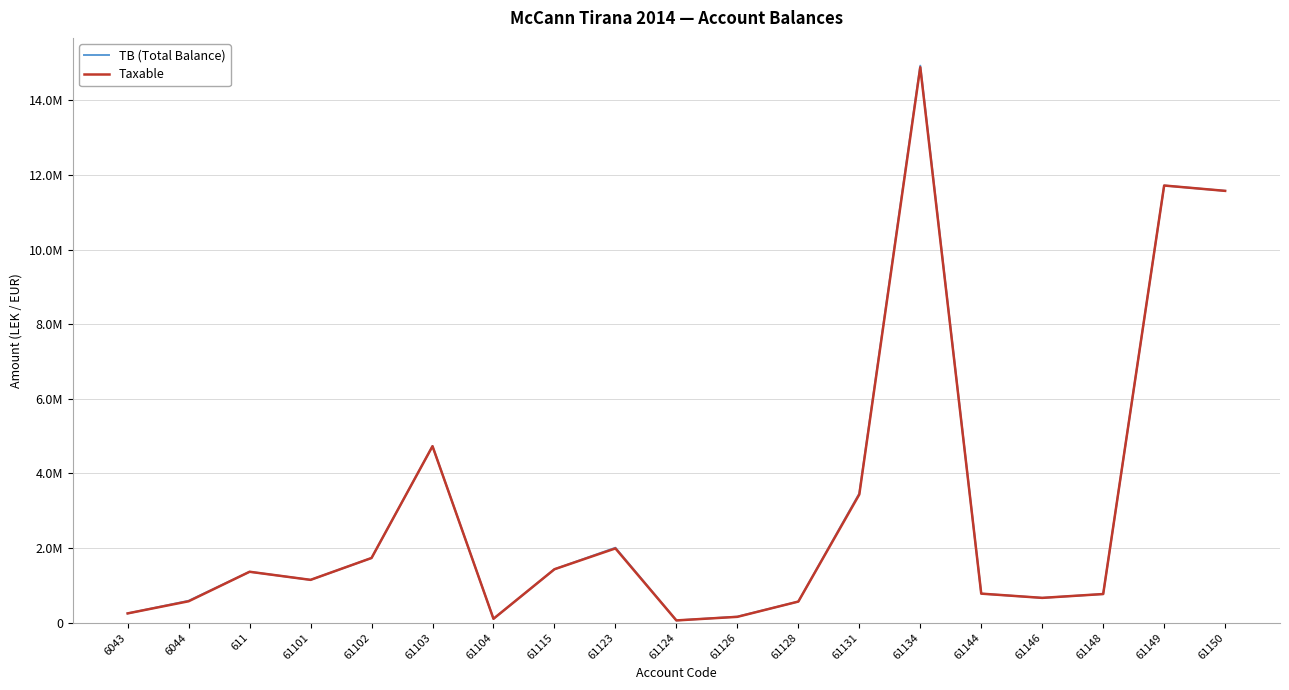

Reading left to right, what are all the values shown in this chart?

TB (Total Balance): 6043=250227.1	6044=588118.9	611=1366068.5	61101=1149043.7	61102=1735151.5	61103=4735066.9	61104=105900.0	61115=1434003.2	61123=2010362.2	61124=61813.2	61126=163090.0	61128=567460.5	61131=3465988.5	61134=14931158.8	61144=779642.1	61146=666085.5	61148=769080.9	61149=11717876.6	61150=11574631.1
Taxable: 6043=250227.1	6044=575296.9	611=1366068.5	61101=1149043.7	61102=1735151.5	61103=4731146.9	61104=105900.0	61115=1433753.2	61123=1991862.2	61124=61813.2	61126=157990.0	61128=567460.5	61131=3437988.5	61134=14887859.8	61144=779642.1	61146=666085.5	61148=769080.9	61149=11717876.6	61150=11574631.1